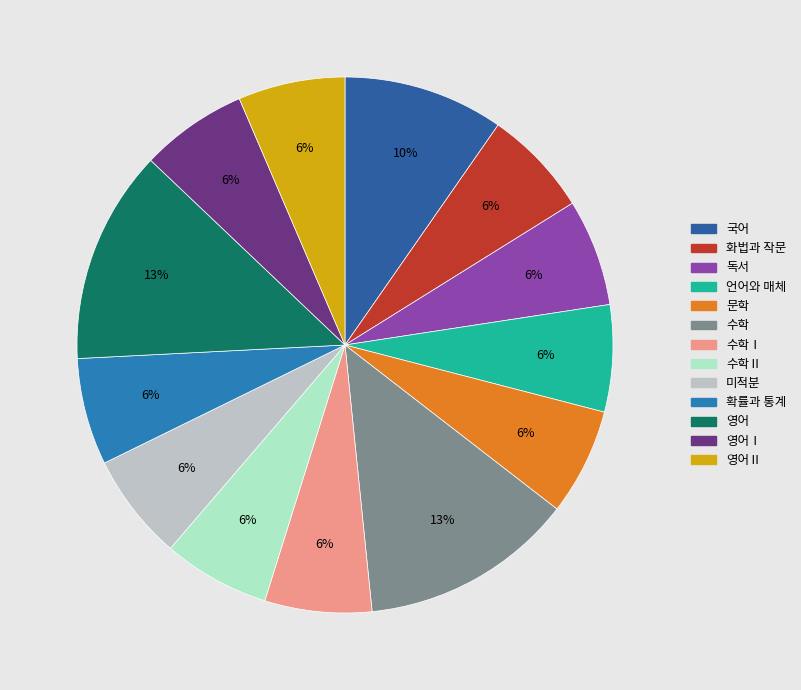

How many segments does this pie chart have?

13